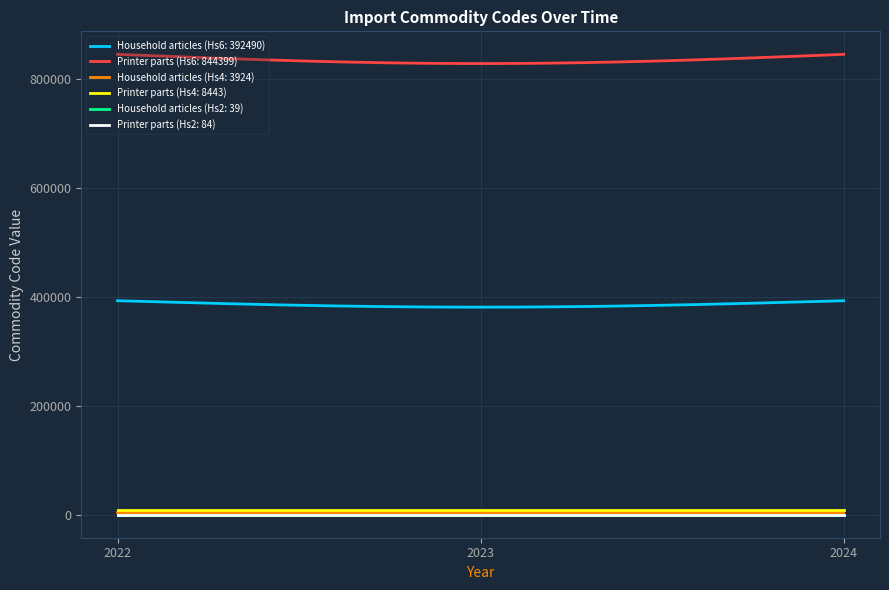

At how many categories does at least one series exceed 133894?

300